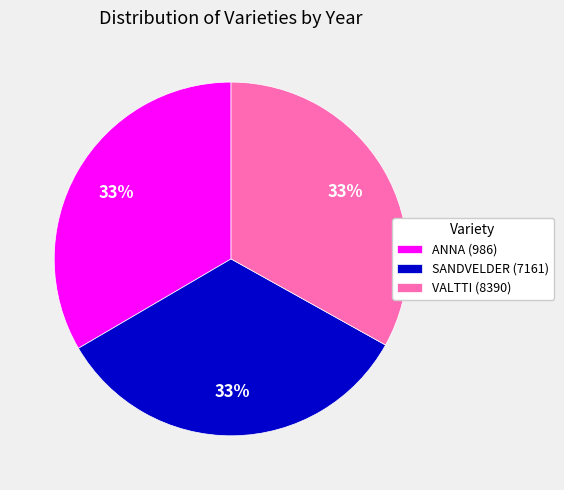

How many slices are in this pie chart?

3